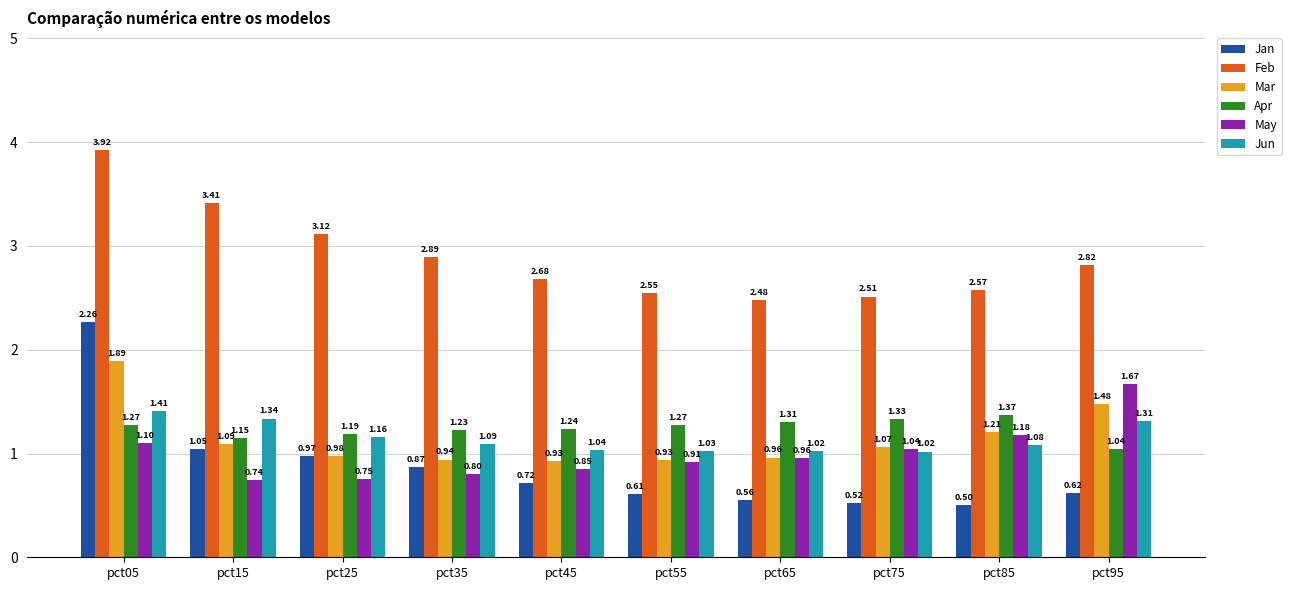

At how many categories does at least one series exceed 0?

10